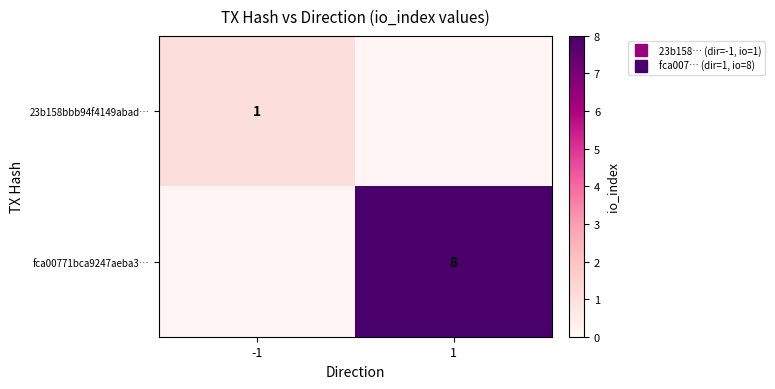

Rank the categories by 23b158bbb94f4149abad… value from highest to lowest.

-1, 1